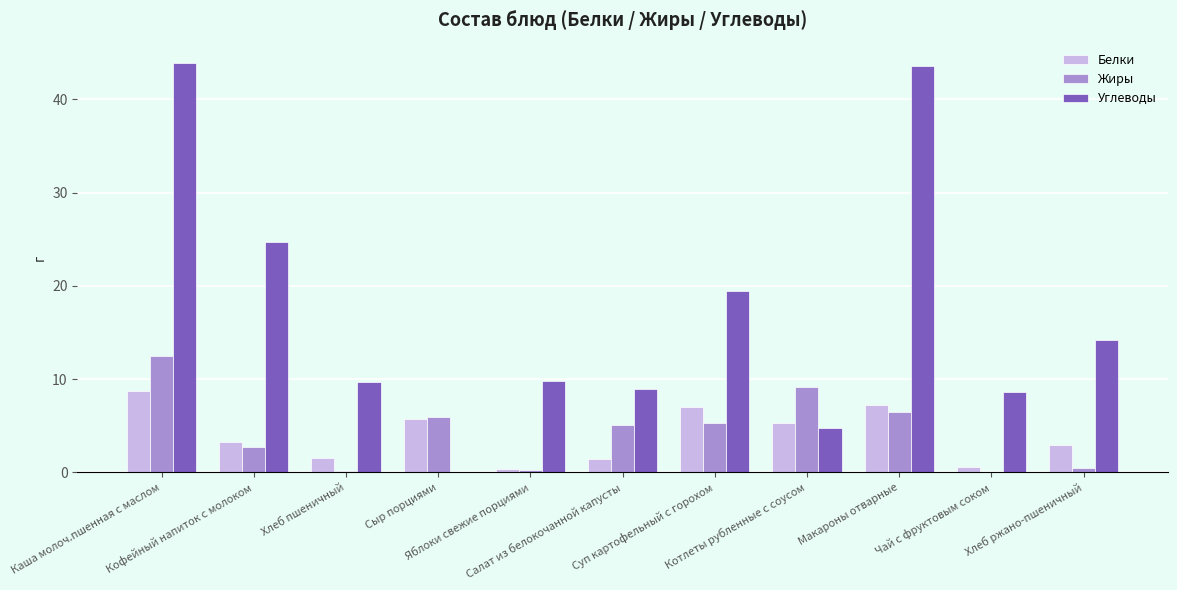

Which series has the largest range (max minus min)?

Углеводы